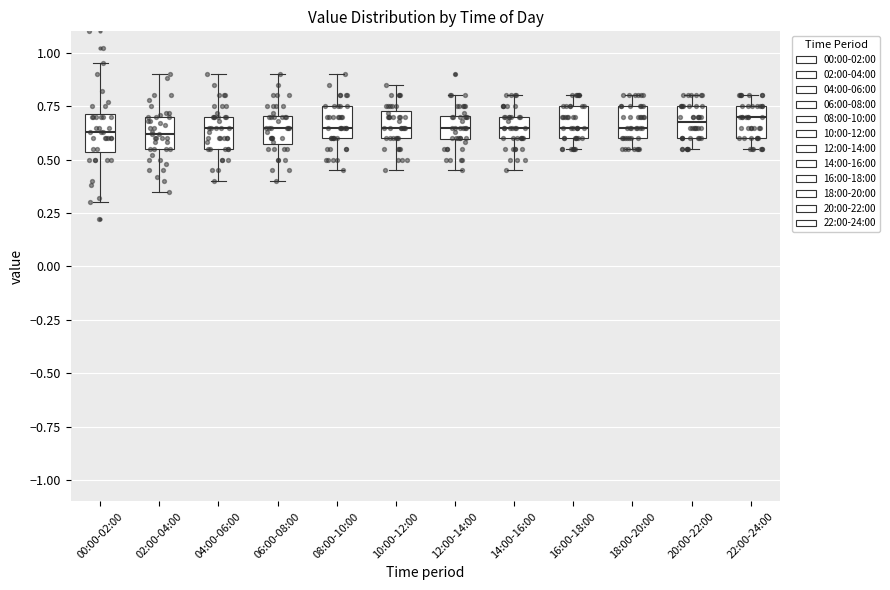

Where does the lower whisker of the box for 04:00-06:00 end on the y-axis? The values are not printed on the chart, so give them approximately, as read against the axis.

0.40